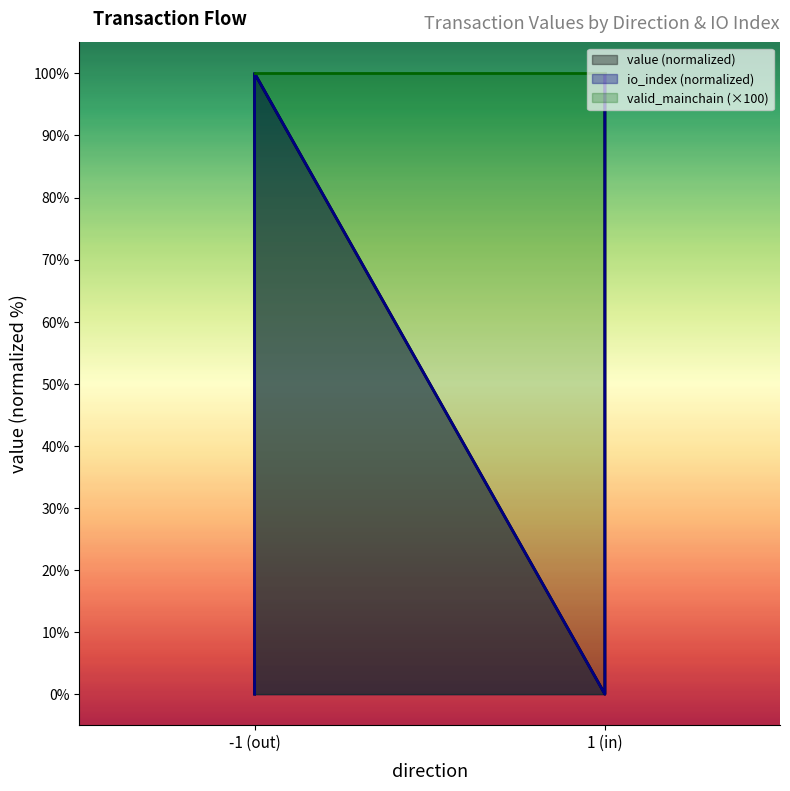

True or false: io_index has a value of 0.0 at 1 (in).

True